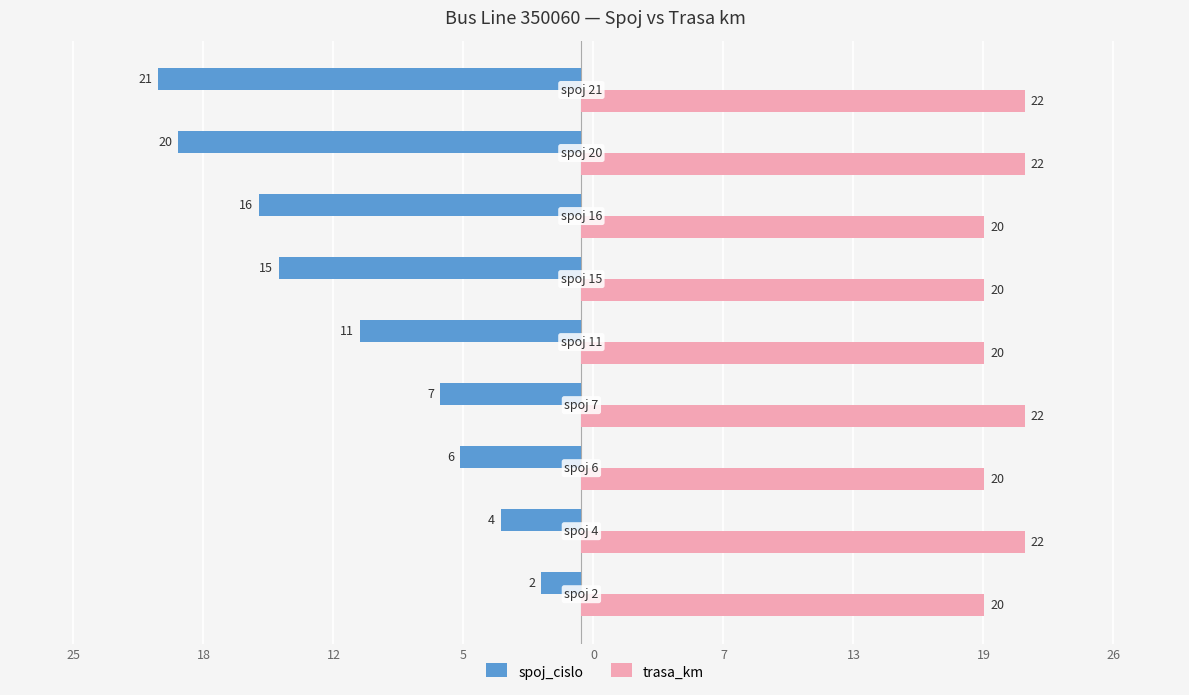

What are all the series names shown in the legend?

spoj_cislo, trasa_km